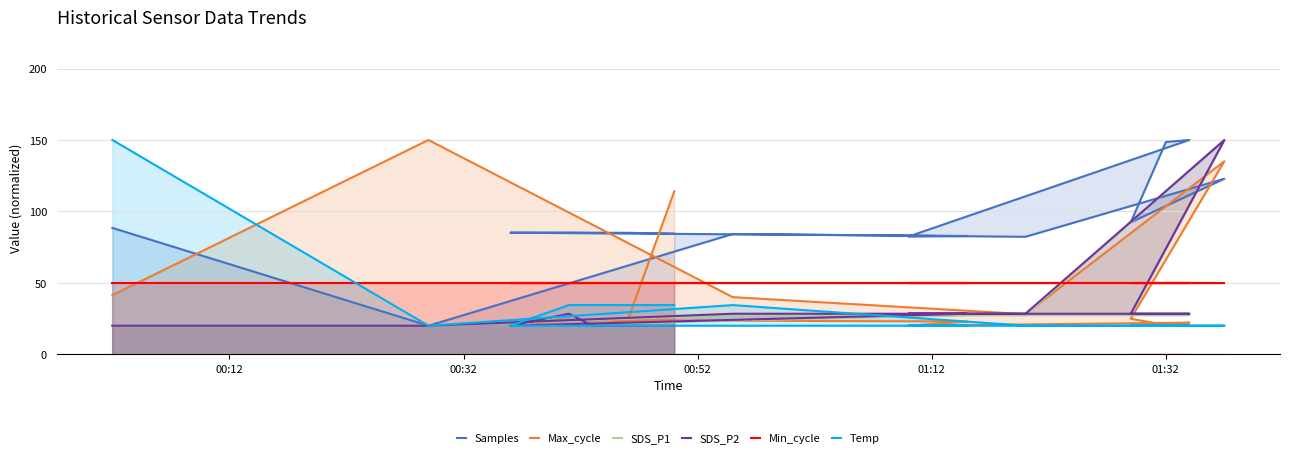

What is the sum of the Min_cycle values at 00:12 and 00:32?

100.0